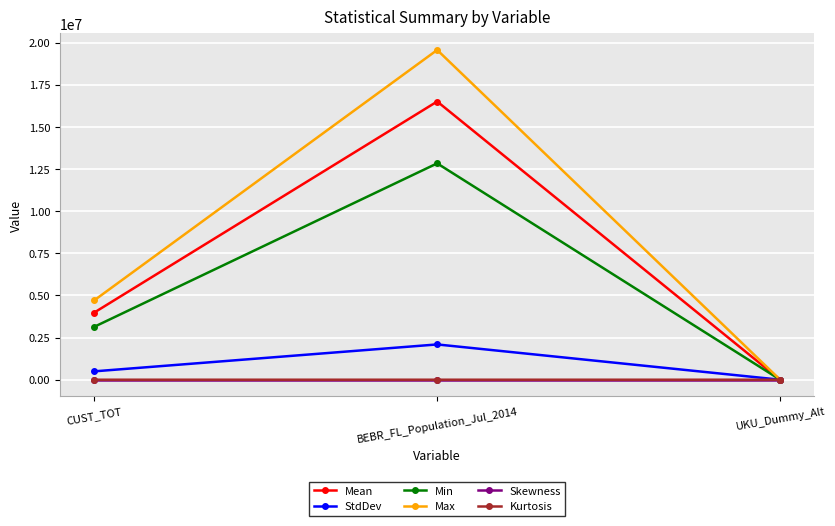

Is this an area chart (filled region under the line)?

No